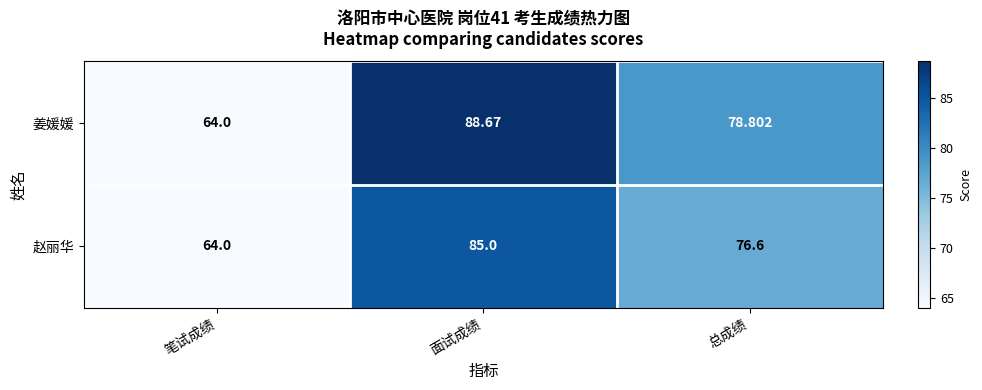

Which label corresponds to the largest value in the chart?

面试成绩